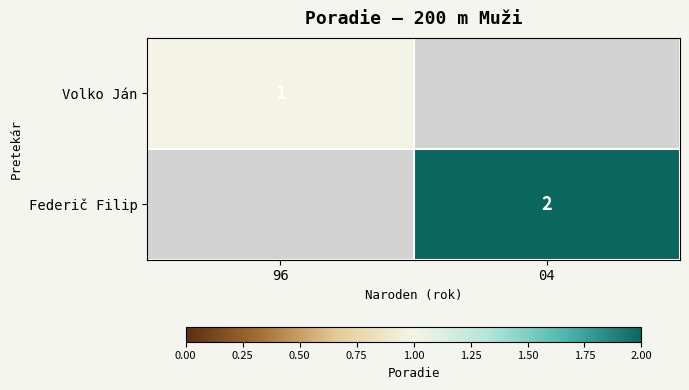

The Federič Filip series shows 2 at 04. True or false?

True